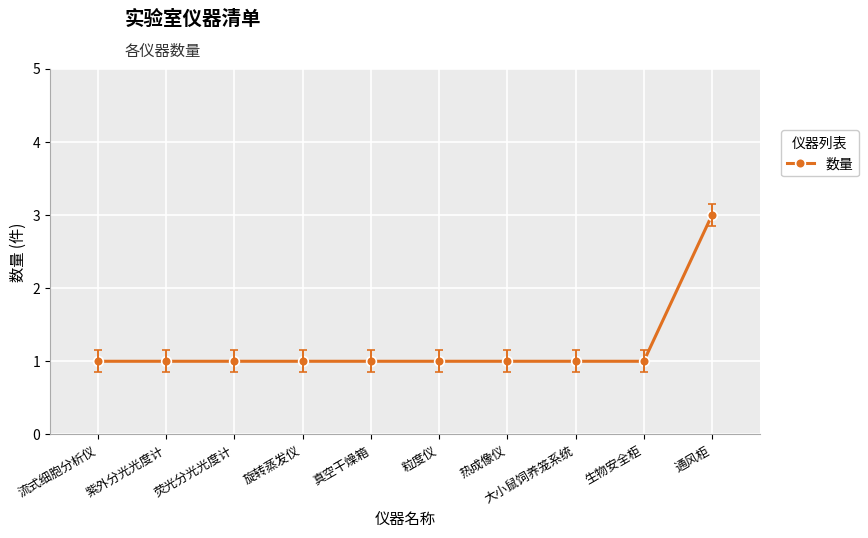

Which category has the highest value across all series?

通风柜